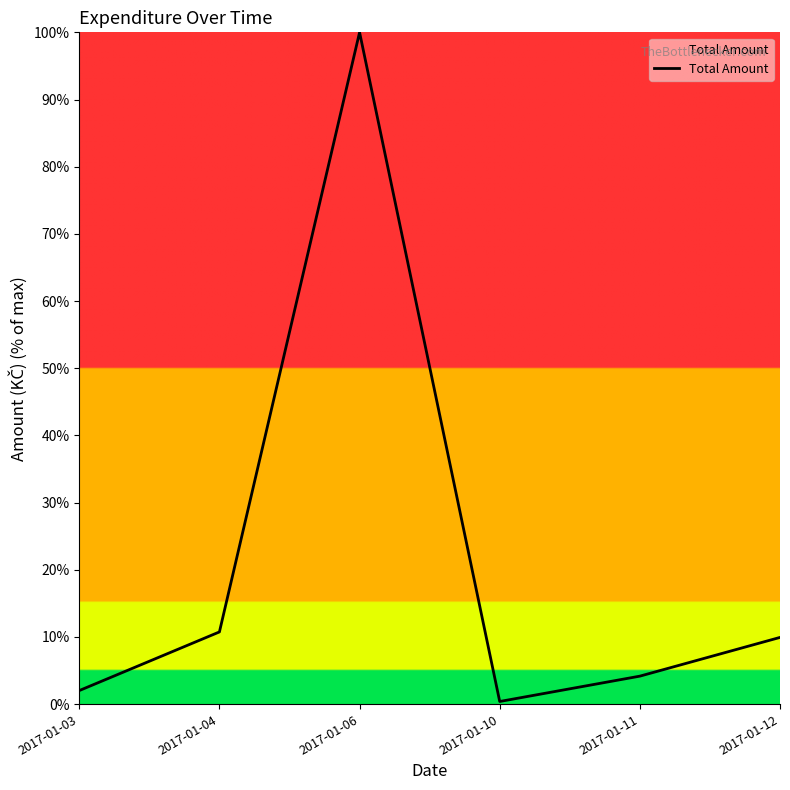

How many values are below 9?

3